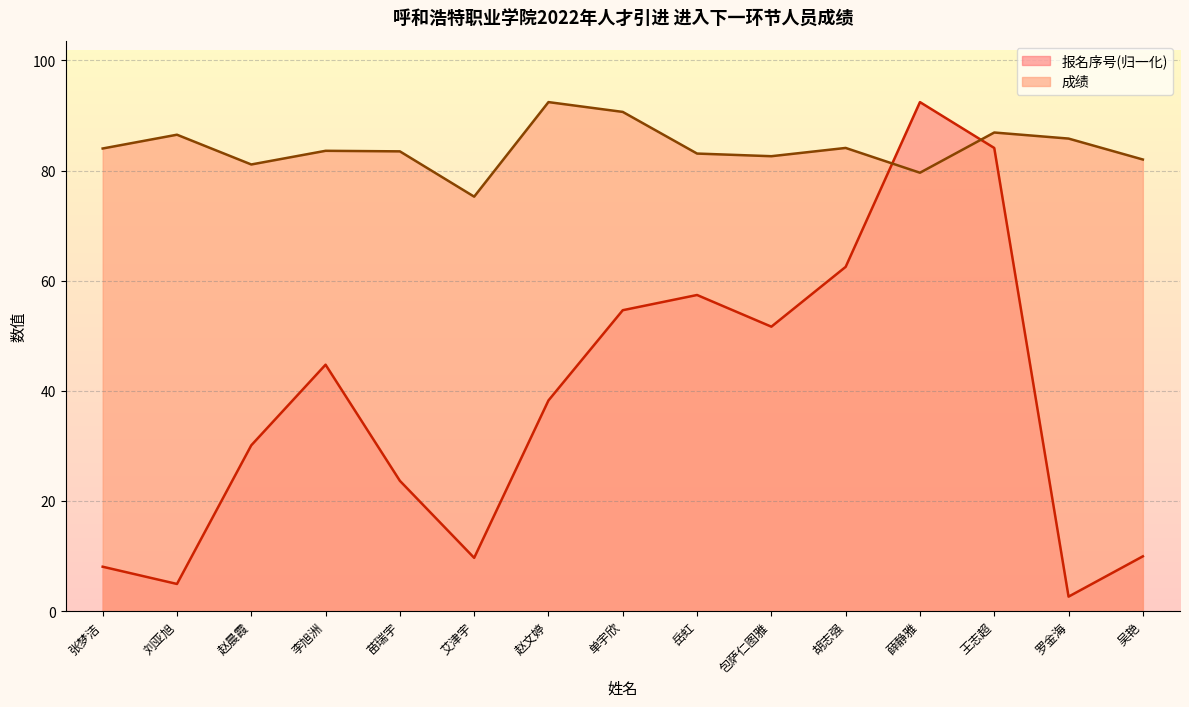

At 吴艳, list the series in order from smallest to largest.

报名序号(归一化), 成绩